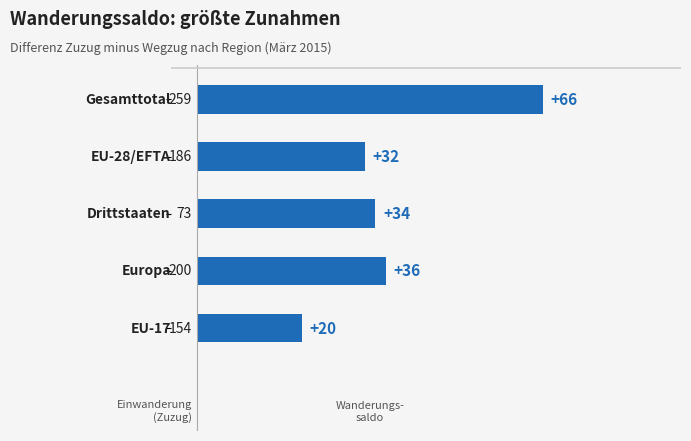

Reading bottom to top, extract all data points from this chart.

20	36	34	32	66